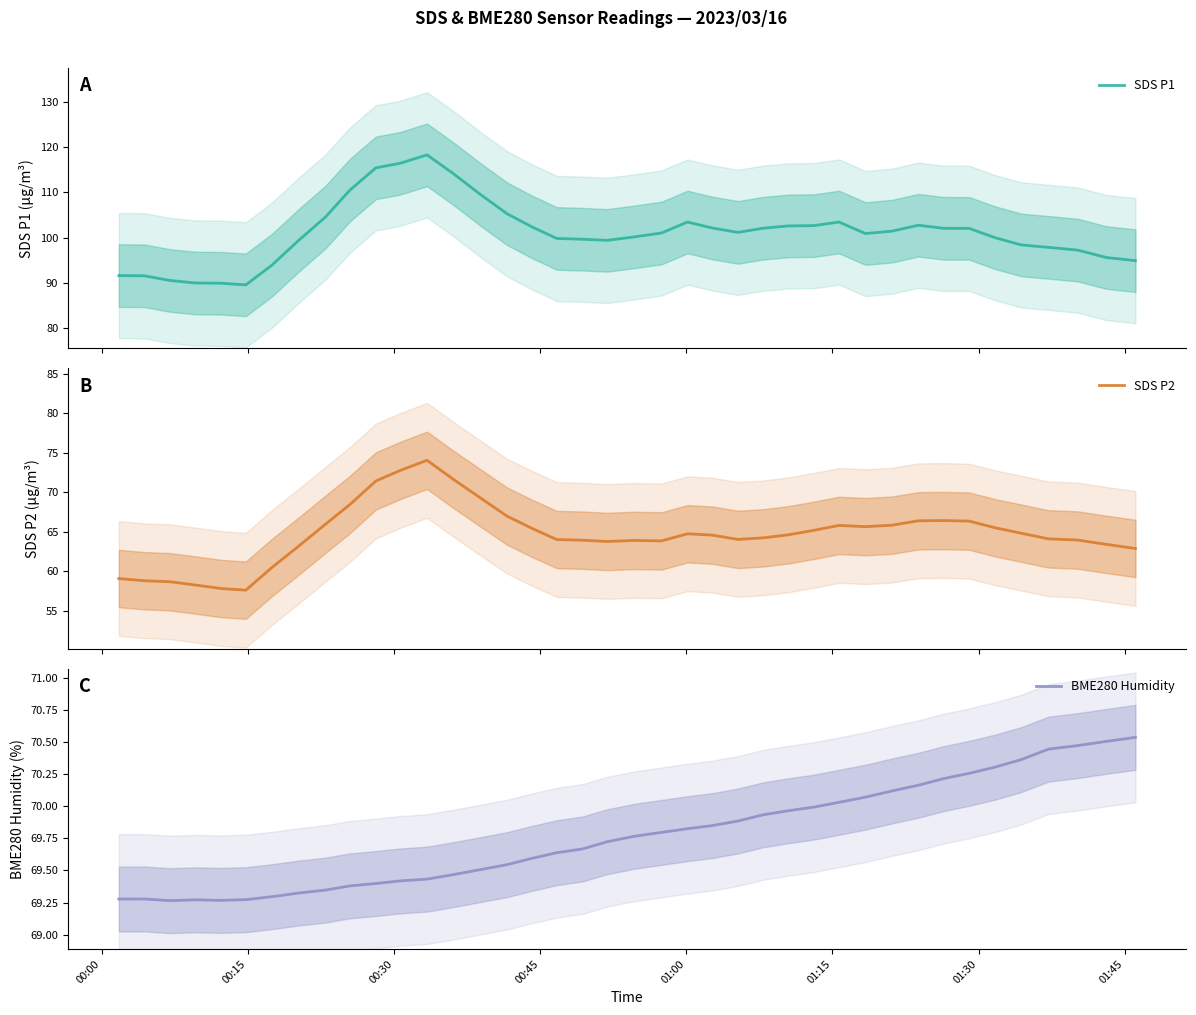

What is the maximum value for SDS P1?

118.3